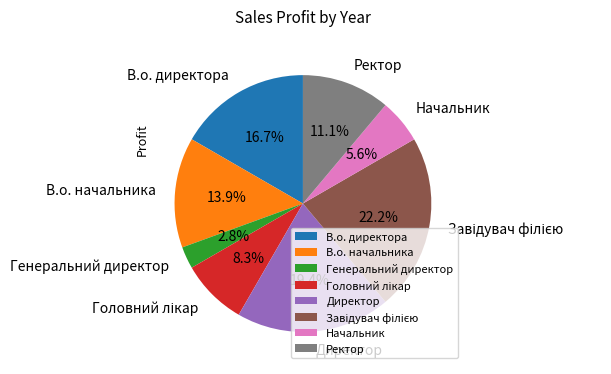

The Ректор slice represents 21% of the pie. True or false?

False